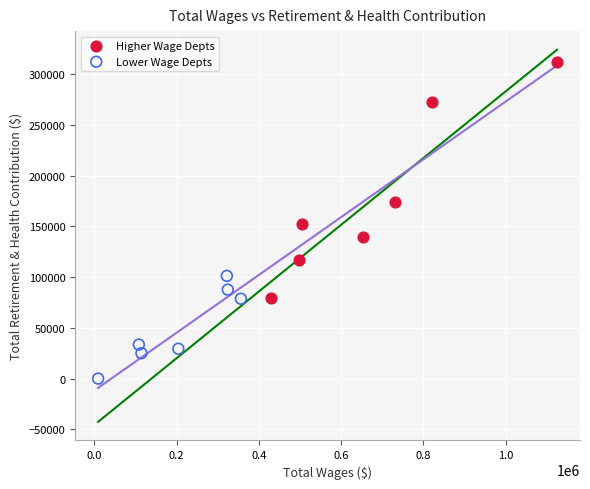

Which series reaches the maximum Y coordinate?

Higher Wage Depts